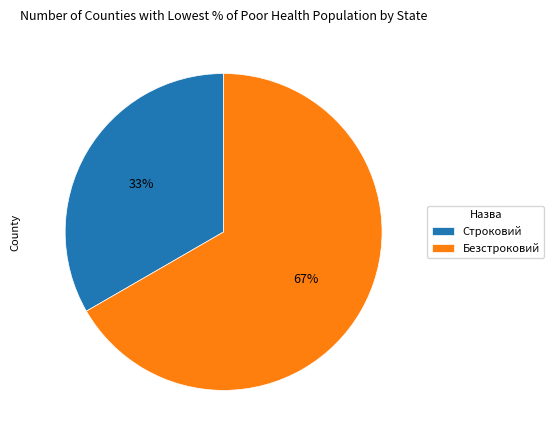

What percentage is the Безстроковий slice, to the nearest percent?

67%